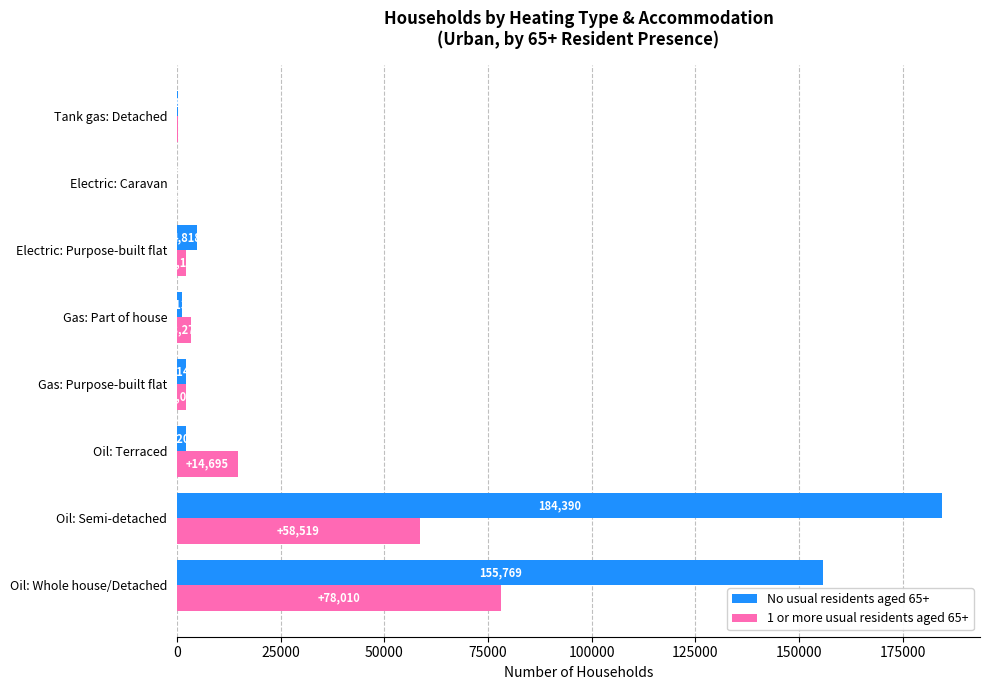

Is it true that 1 or more usual residents aged 65+ equals 3 at Electric: Caravan?

True